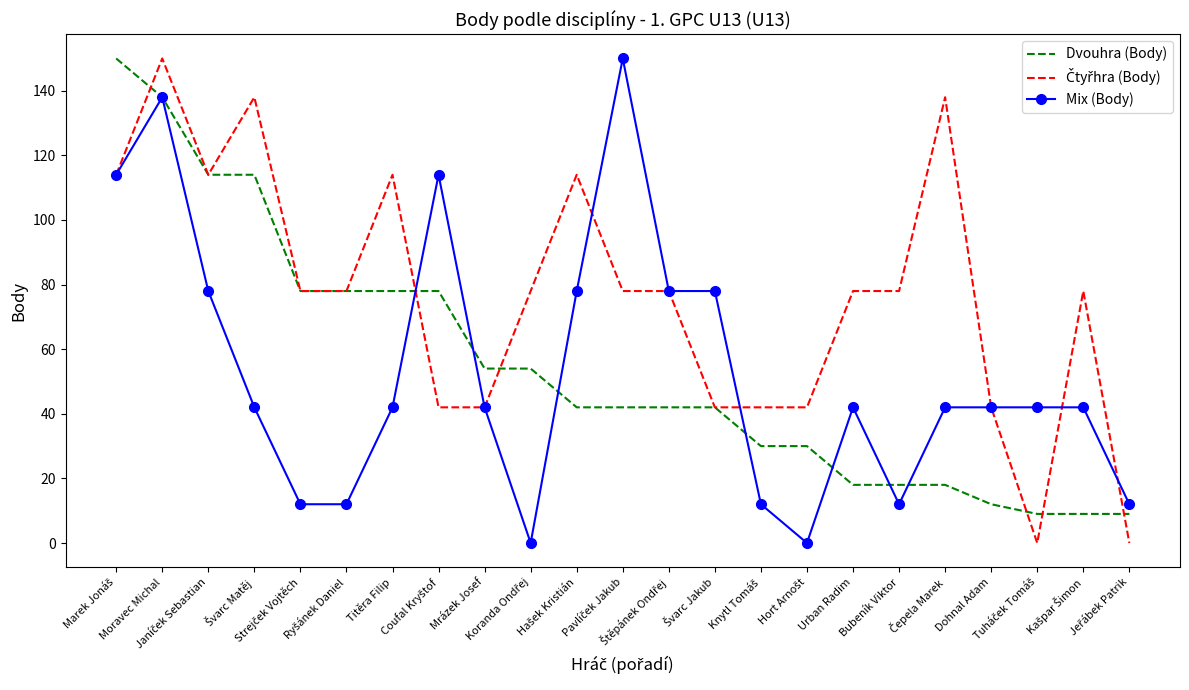

What is the minimum value for Dvouhra (Body)?

9